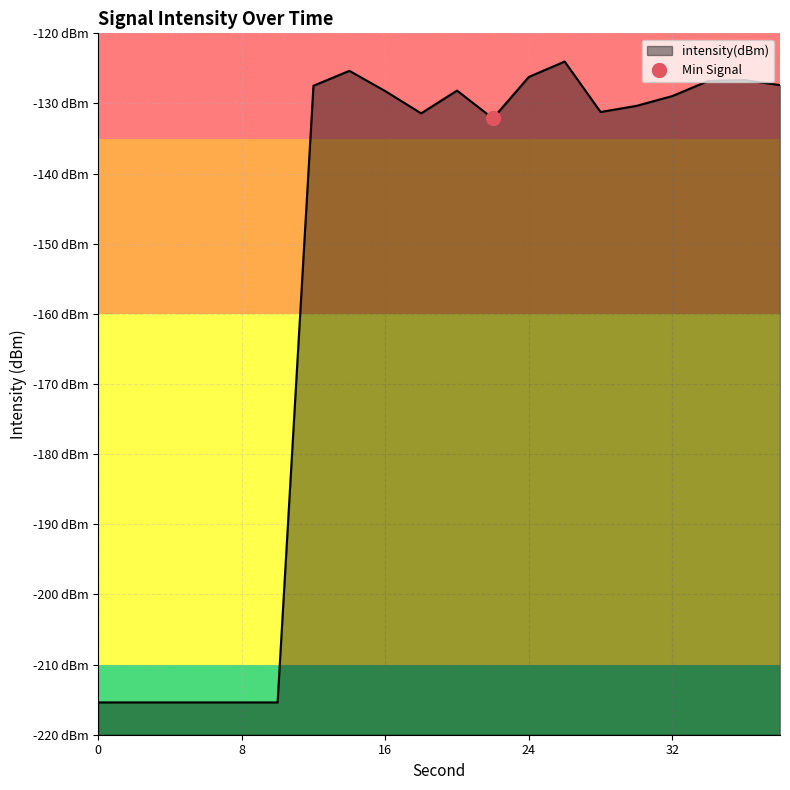

What is the difference between the maximum and second lowest values?

91.4